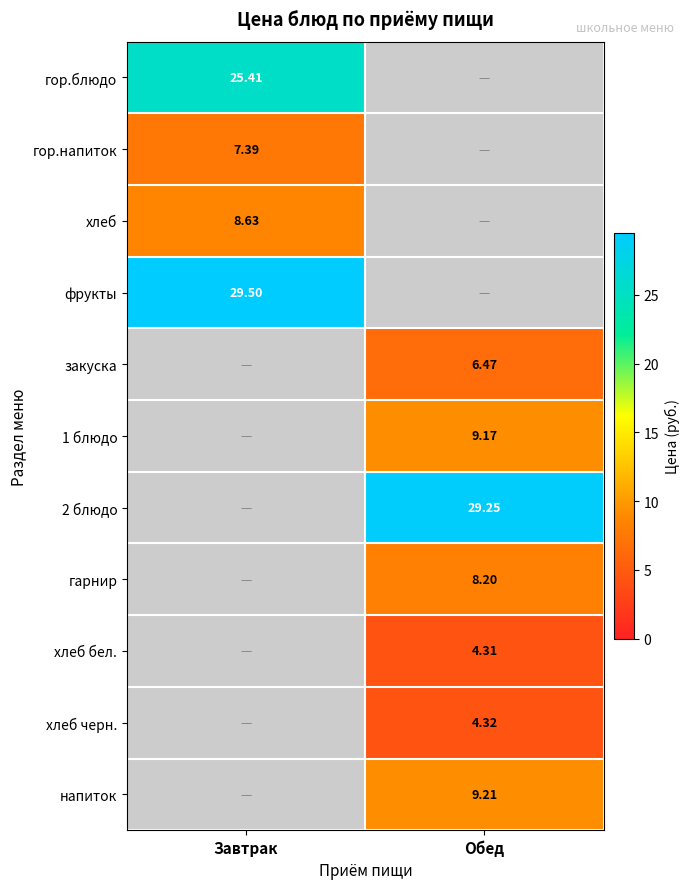

How many values in хлеб бел. are above zero?

1